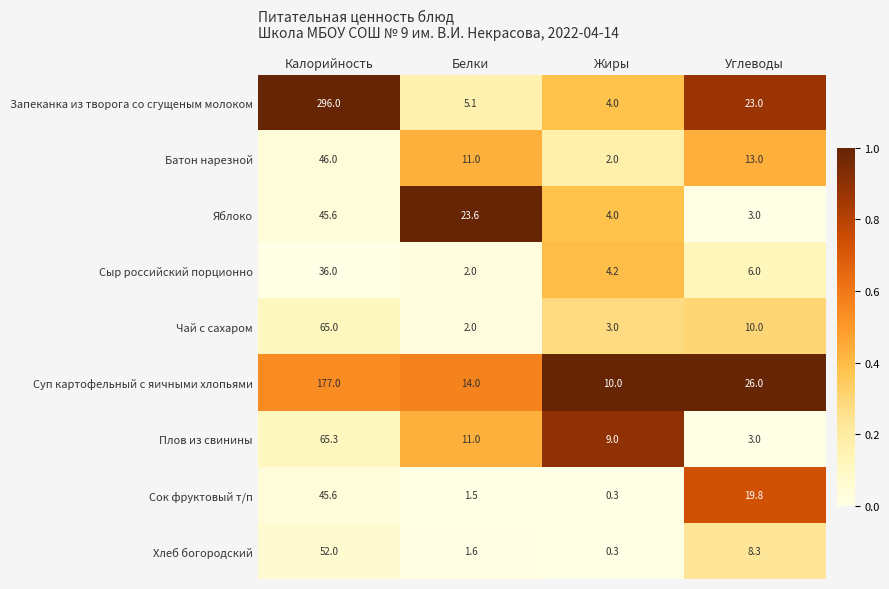

What is the maximum value for Батон нарезной?

46.0